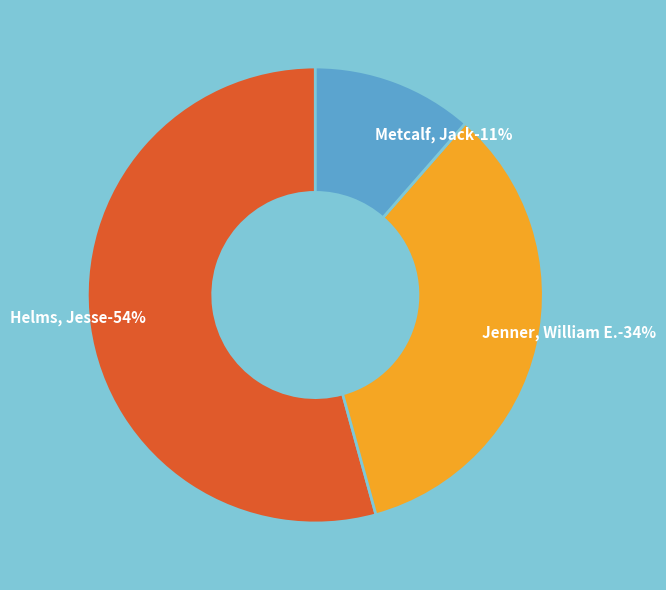

To the nearest percent, what is the difference between the largest and smallest slice percentages?

43%